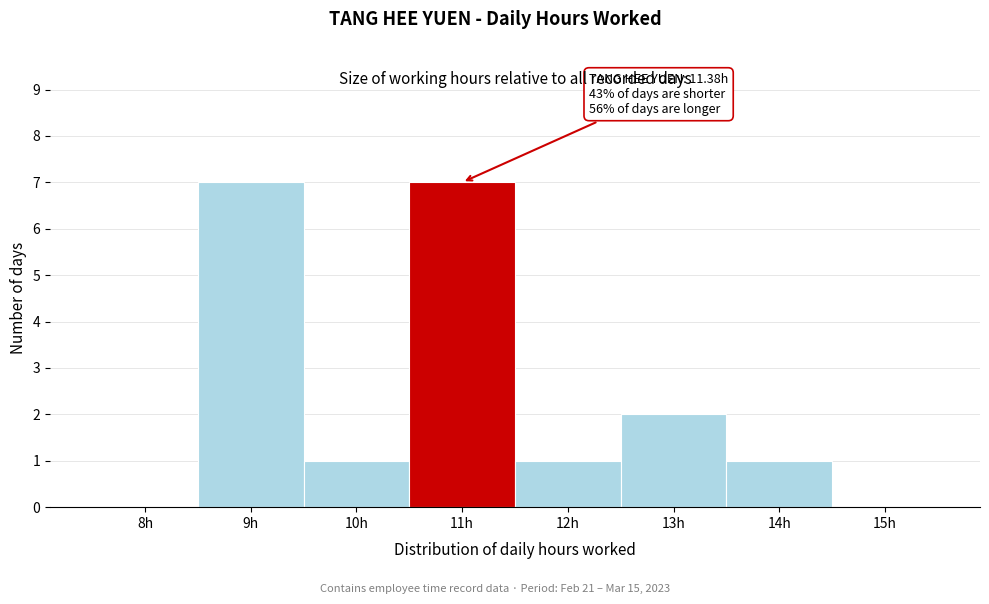

Reading left to right, list all the values displayed in this chart.

8h=0	9h=7	10h=1	11h=7	12h=1	13h=2	14h=1	15h=0